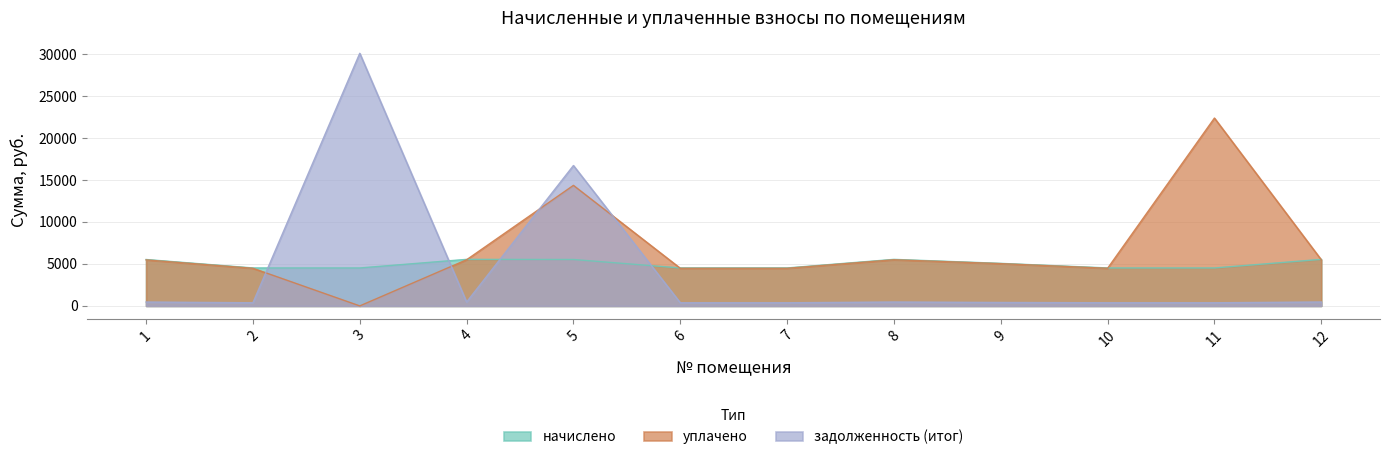

What are all the series names shown in the legend?

начислено, уплачено, задолженность (итог)